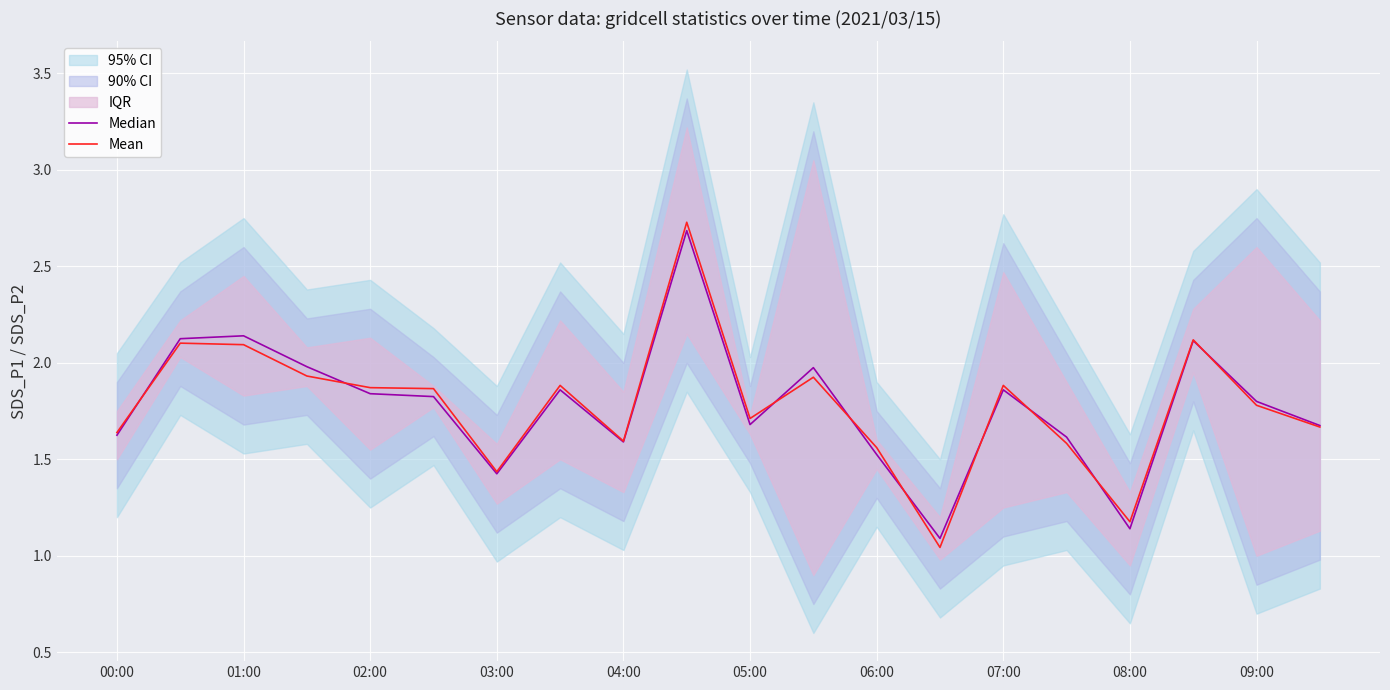

Which series has the largest total across all categories?

Mean